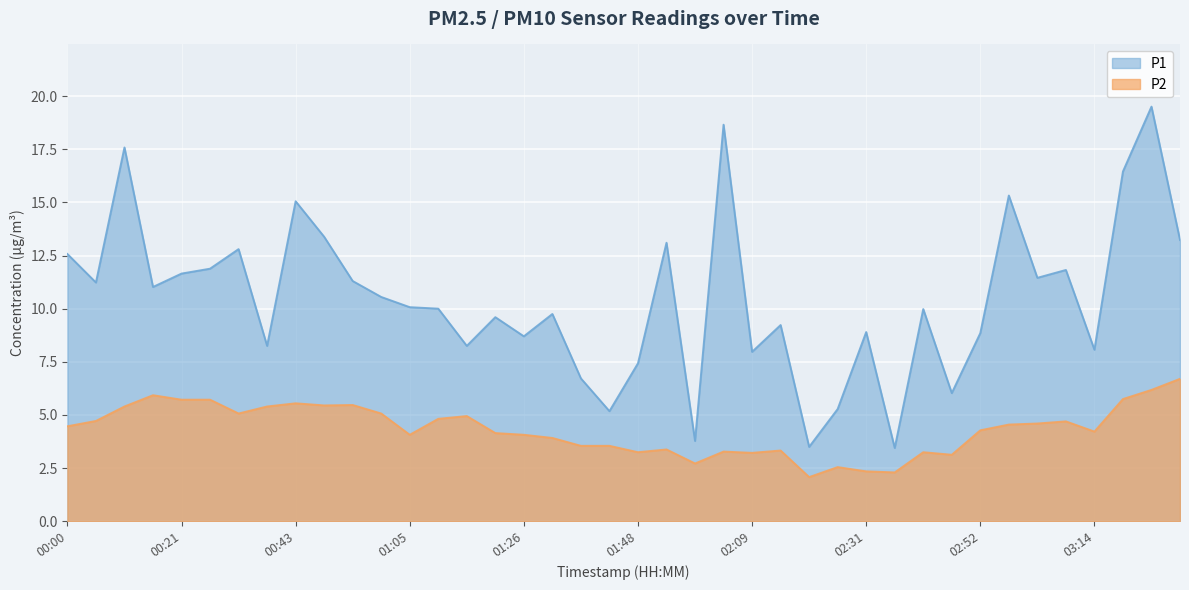

How many interior local peaks does the P1 series have?

13